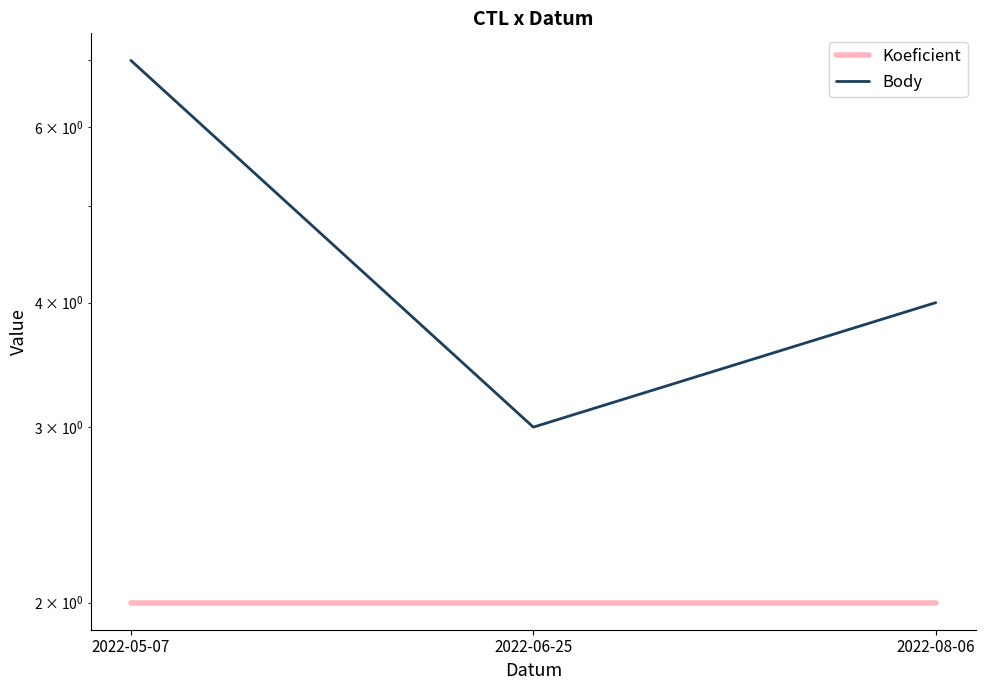

Reading left to right, extract all data points from this chart.

Koeficient: 2	2	2
Body: 7	3	4